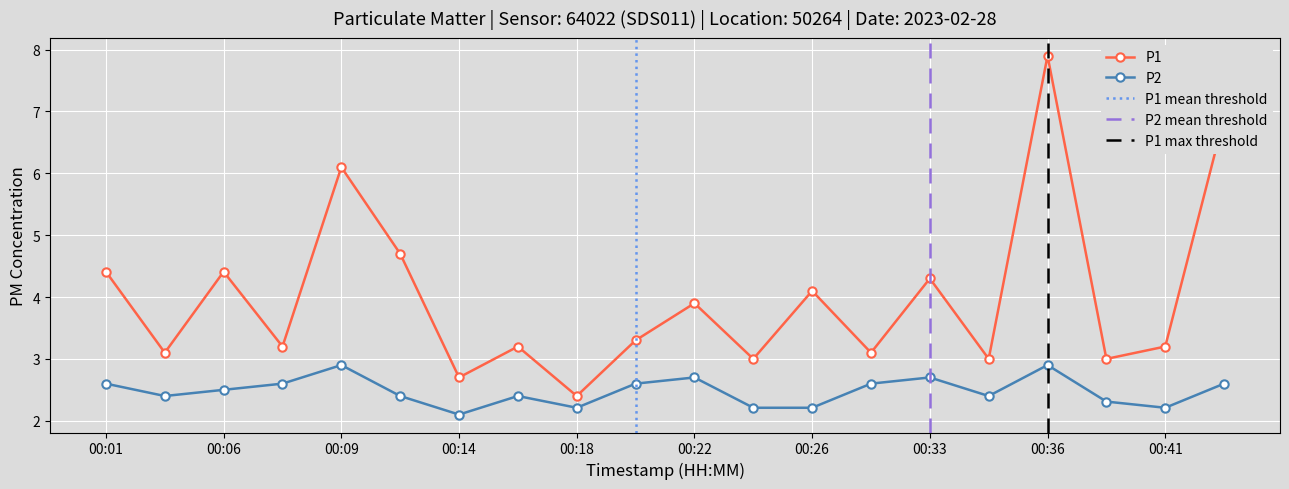

True or false: P1 and P2 intersect in this chart.

False